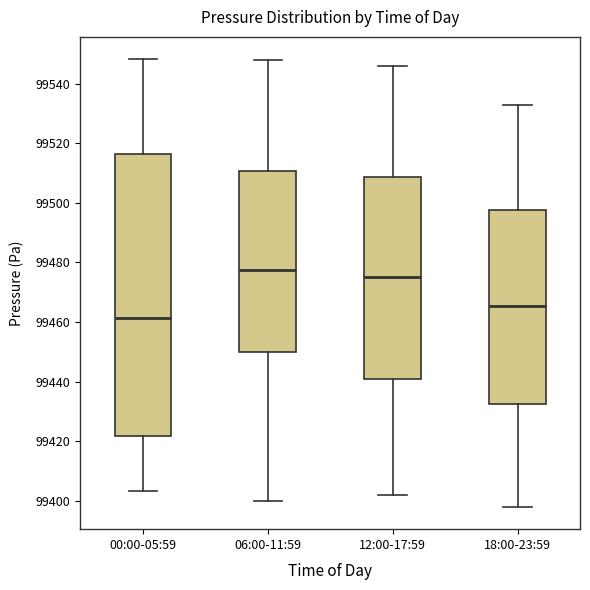

Which box is the tallest, from its lower edge to its upper edge?

00:00-05:59